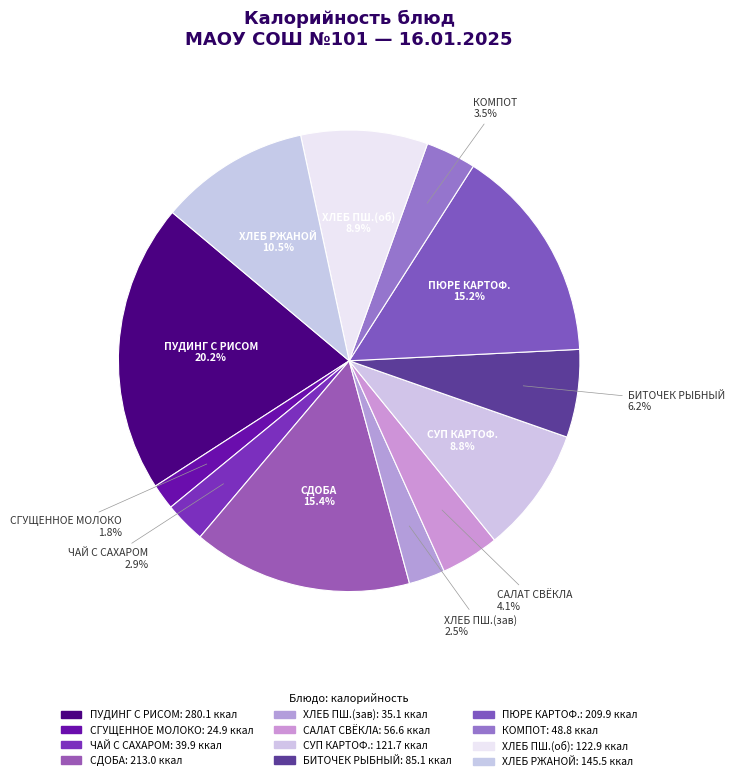

What percentage do СУП КАРТОФ. and КОМПОТ together represent?

12.3%